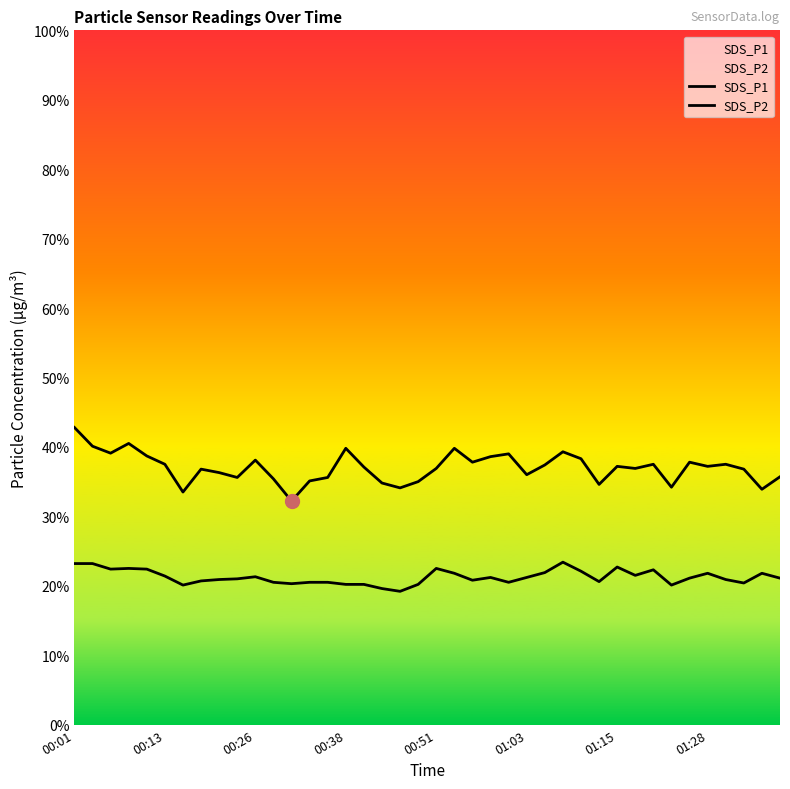

Which series contains the lowest Y value?

SDS_P2